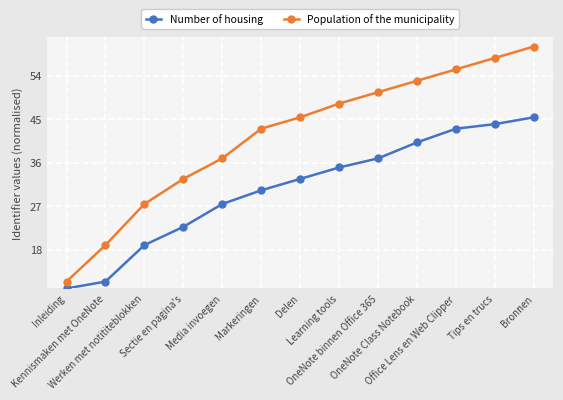

True or false: Number of housing and Population of the municipality cross at least once.

False